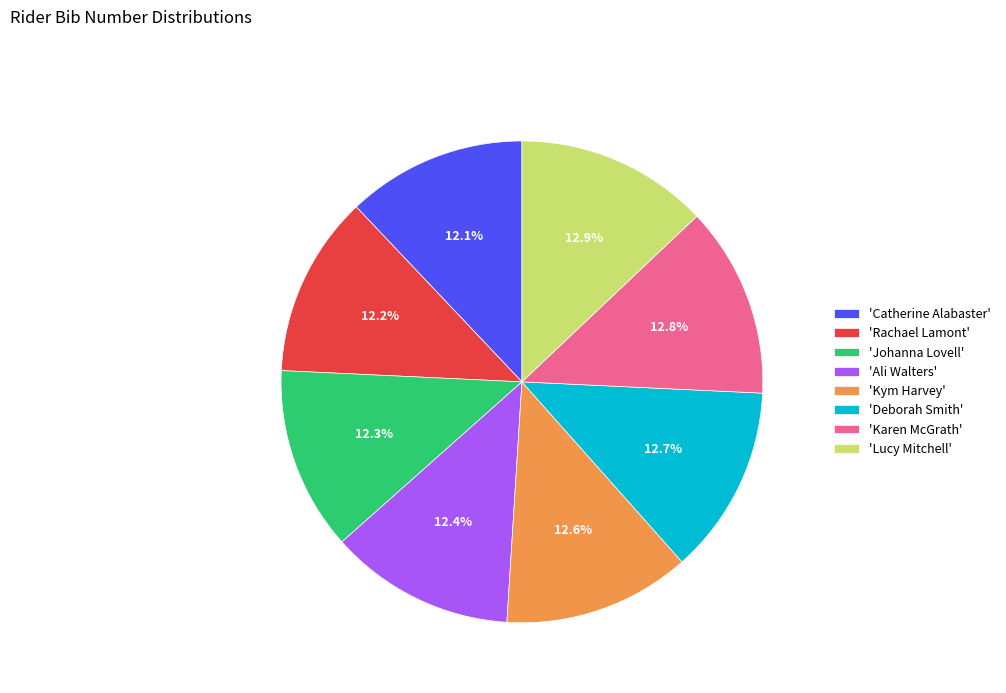

What is the ratio of the value at 'Catherine Alabaster' to the value at 'Rachael Lamont'?

1.0